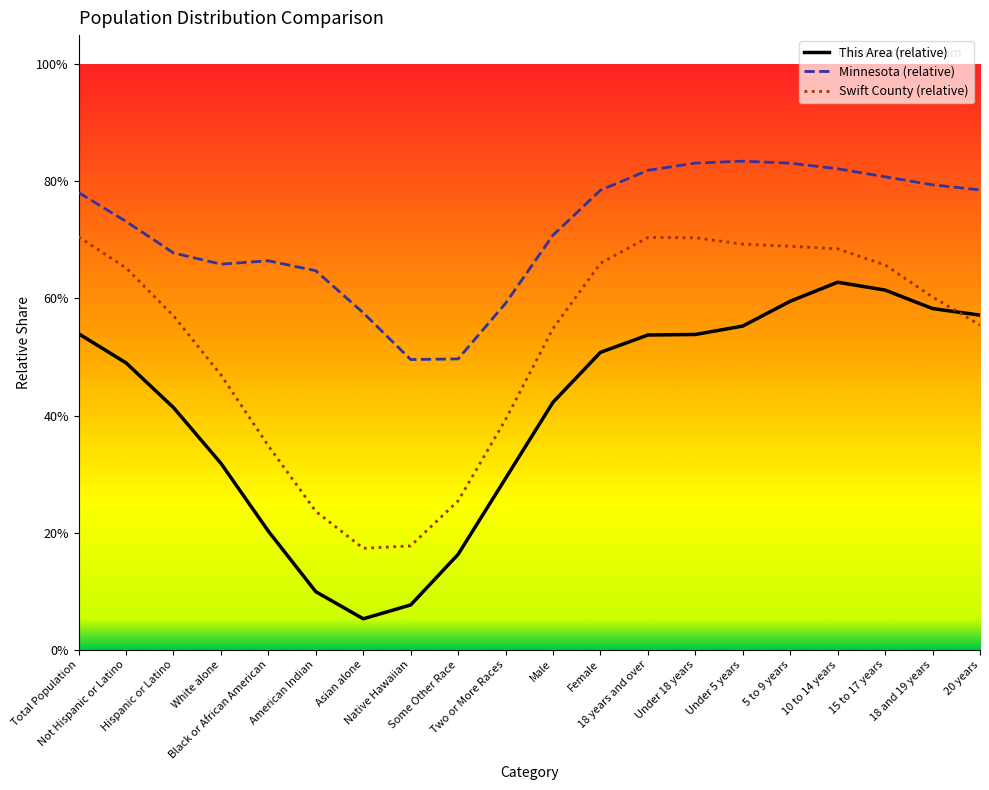

What is the value of the Minnesota (relative) point at the 4th from the left?

0.7